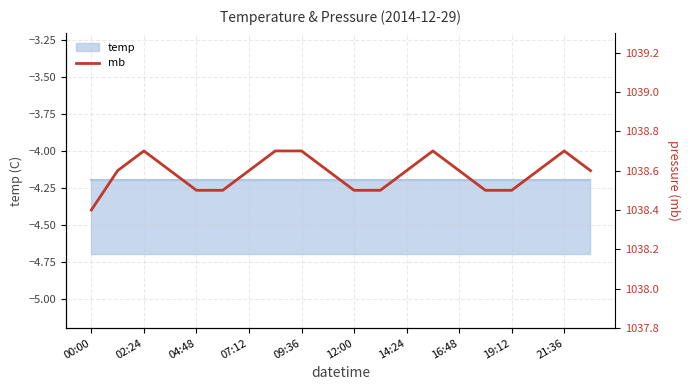

True or false: there are more than 1 points higher than both neighbors.

True